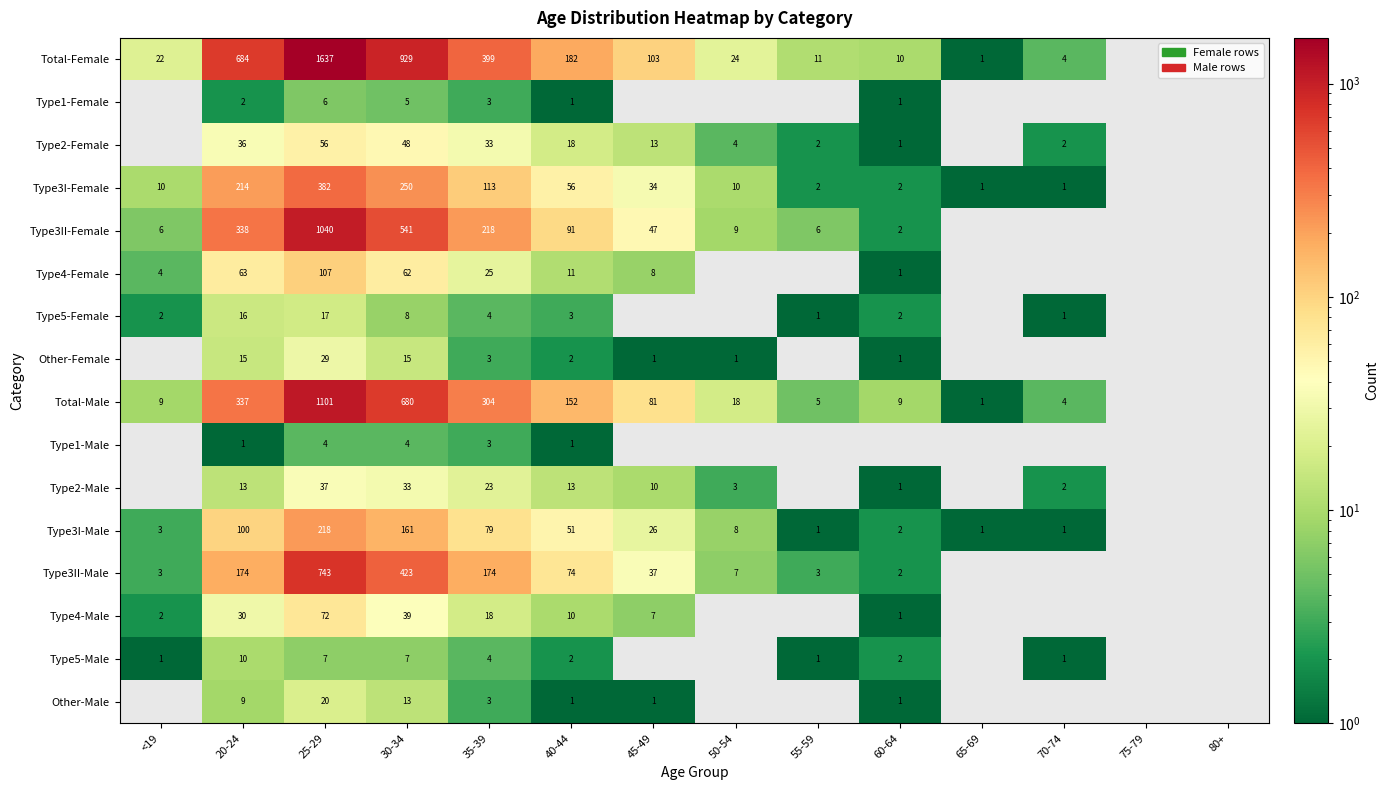

Which category has the lowest value across all series?

65-69